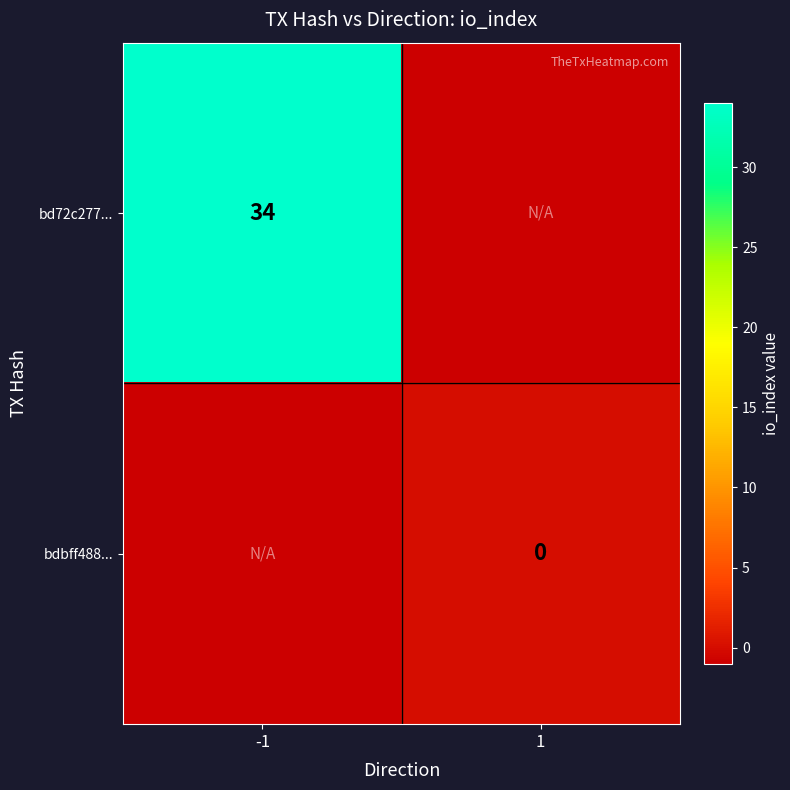

What is the greatest value displayed?

34